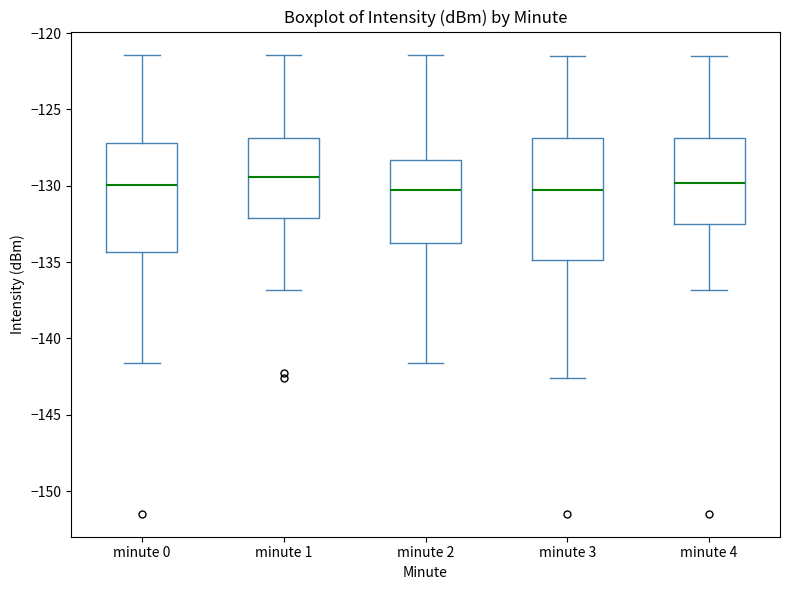

Comparing the boxes themselves (not the whiskers), which one is the tallest?

minute 3